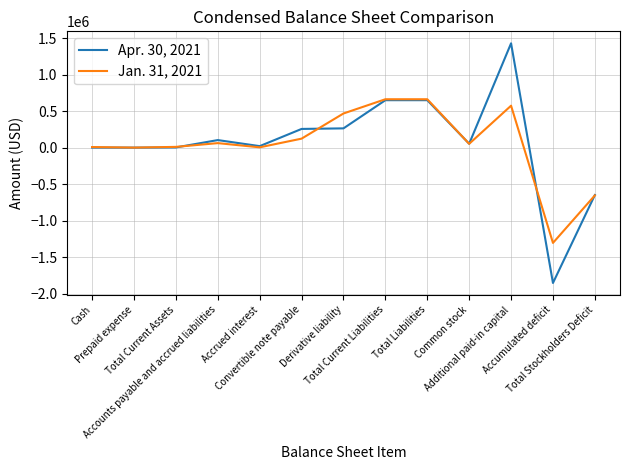

Which series has the largest range (max minus min)?

Apr. 30, 2021